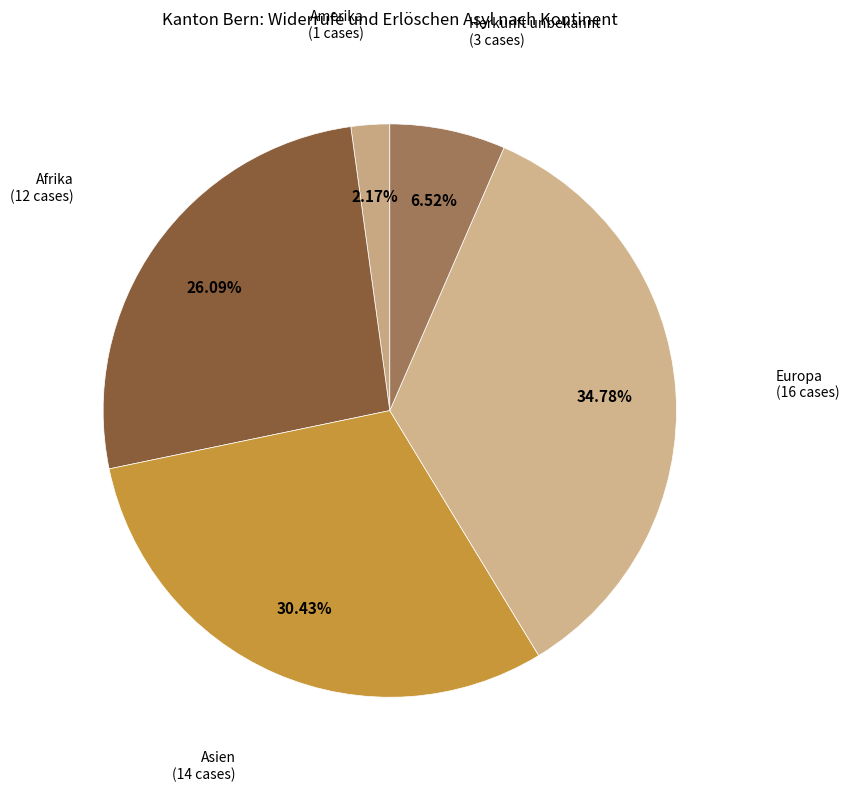

Is Asien the majority of the pie?

No